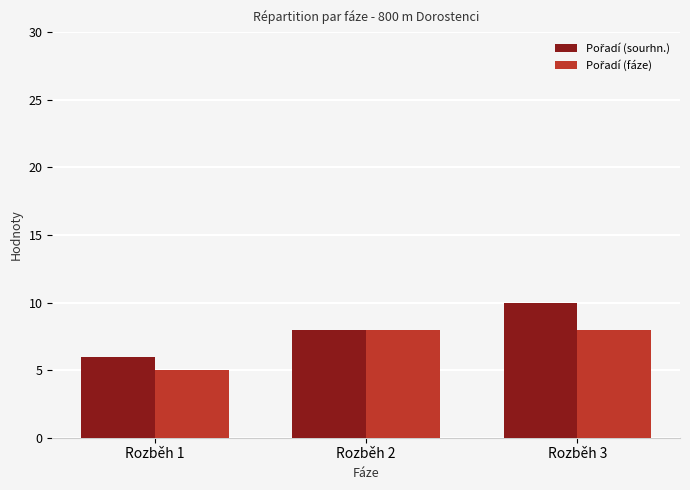

At how many categories does at least one series exceed 9?

1